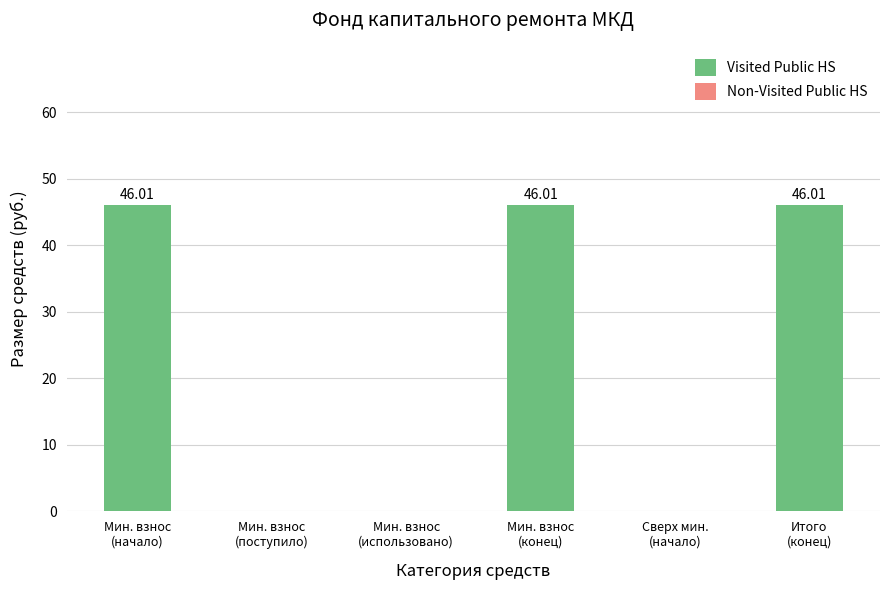

What is the sum of all values?

138.0